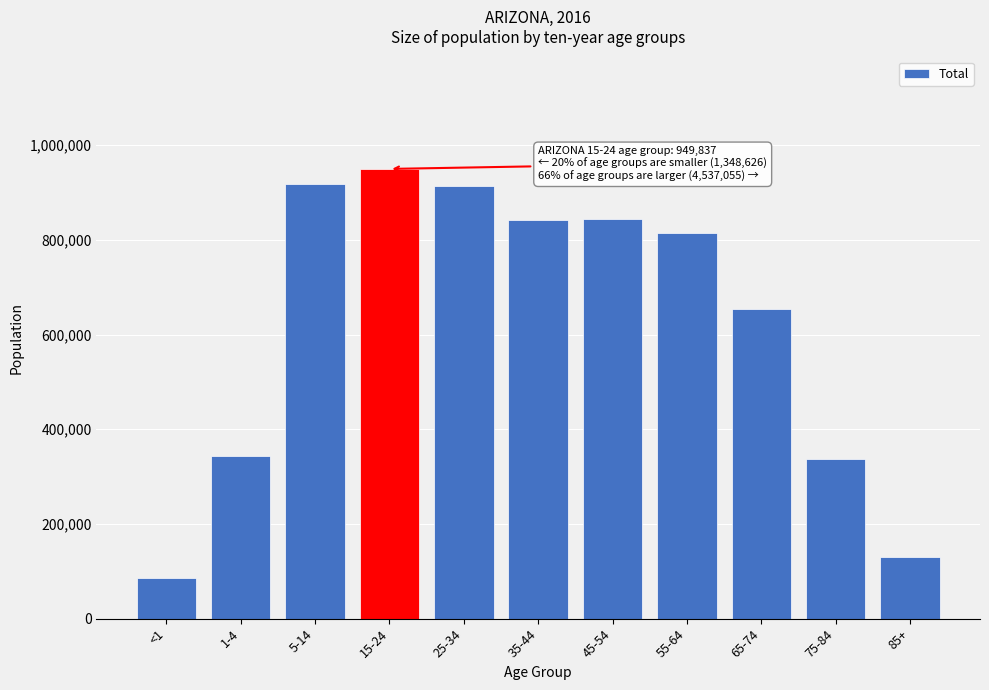

What is the label of the 4th bar from the left?

15-24